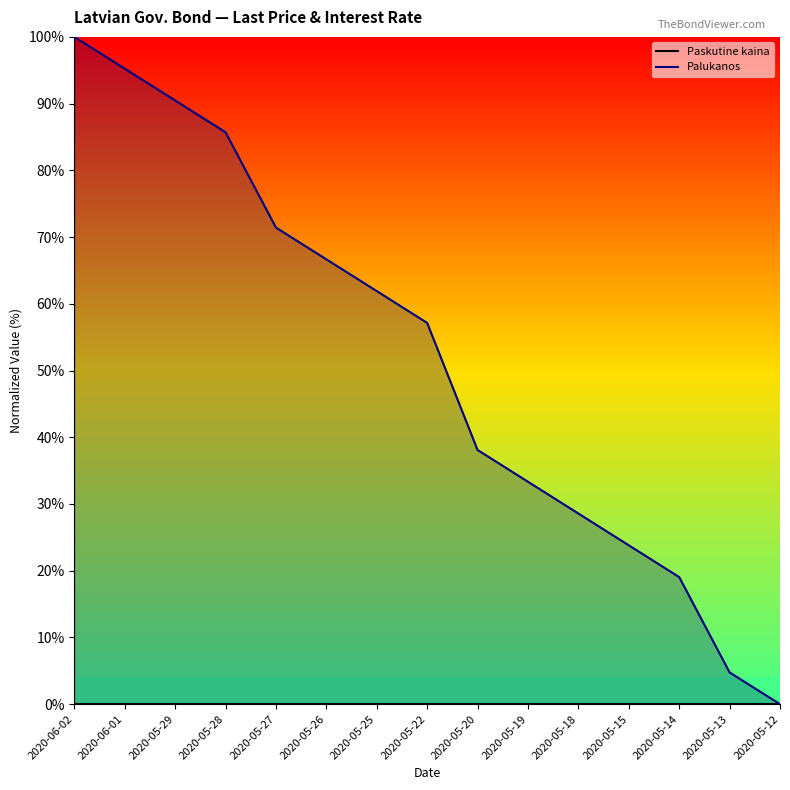

How many lines are shown in the chart?

2